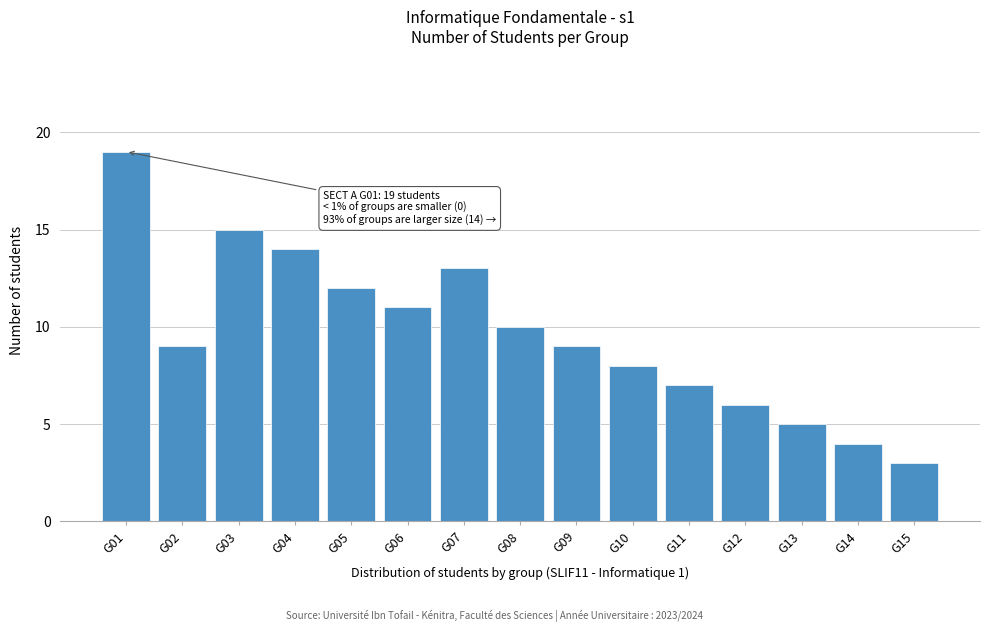

Reading left to right, extract all data points from this chart.

19	9	15	14	12	11	13	10	9	8	7	6	5	4	3